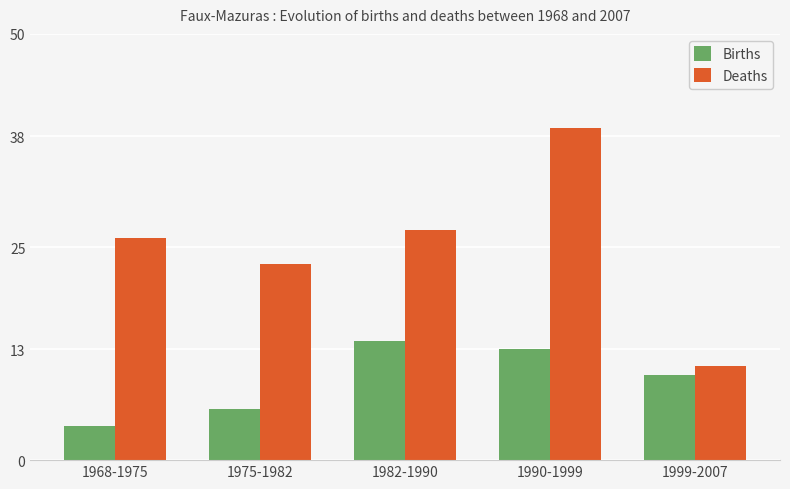

What are all the series names shown in the legend?

Births, Deaths